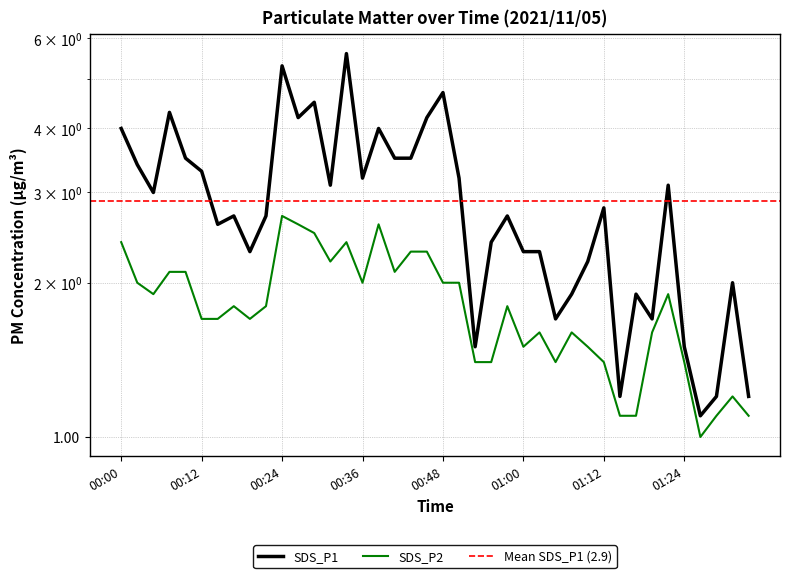

The value of SDS_P2 at 00:05 is 0.6. True or false?

False